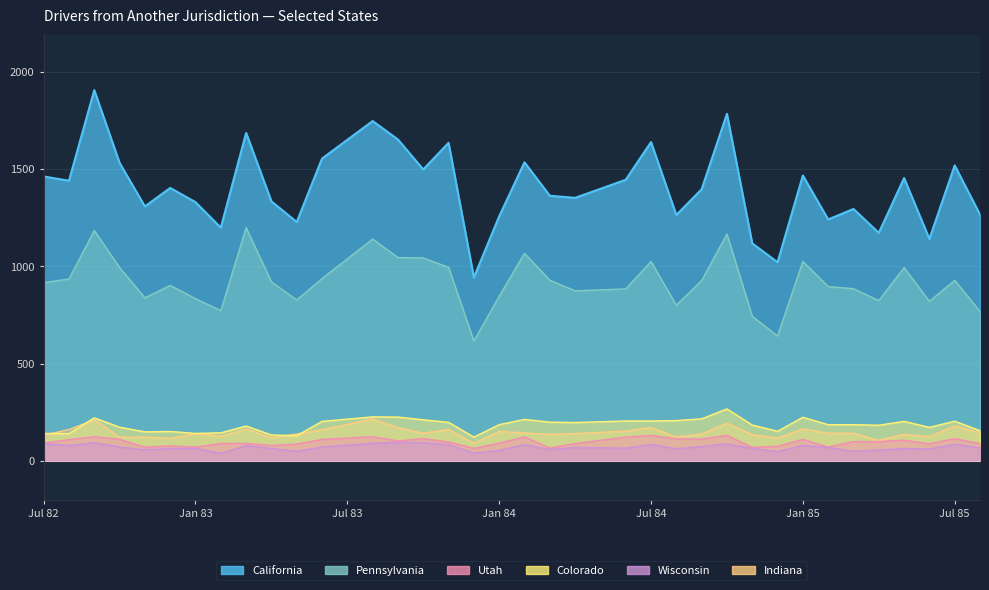

The value of Indiana at Oct 84 is 124.0. True or false?

False